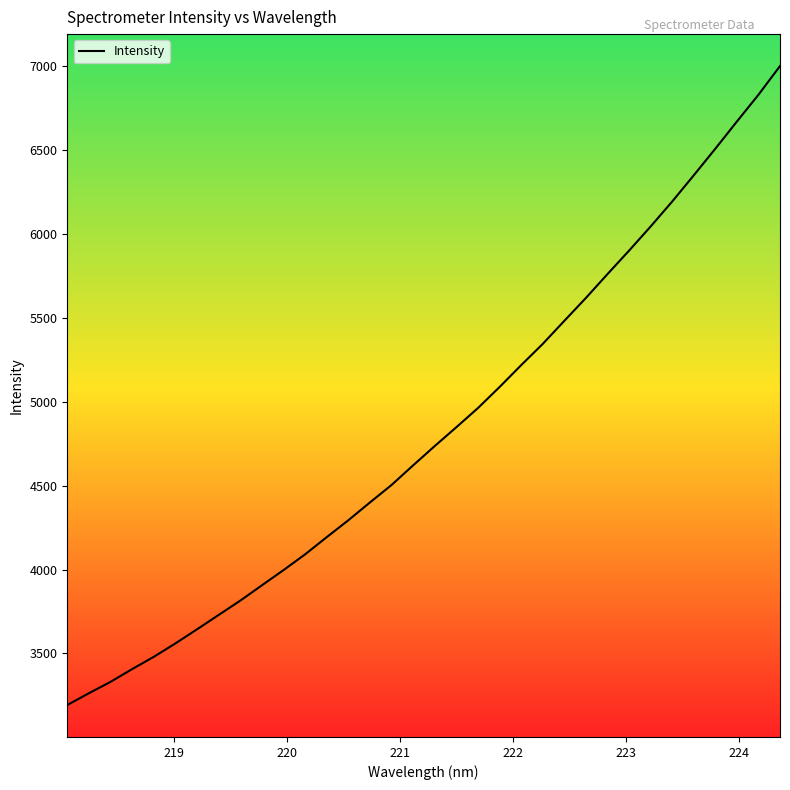

What is the average value?

4823.0